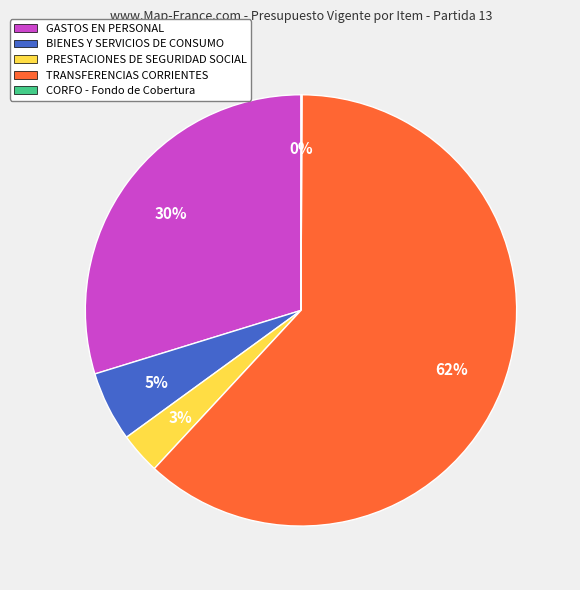

Which slice is the largest?

TRANSFERENCIAS CORRIENTES